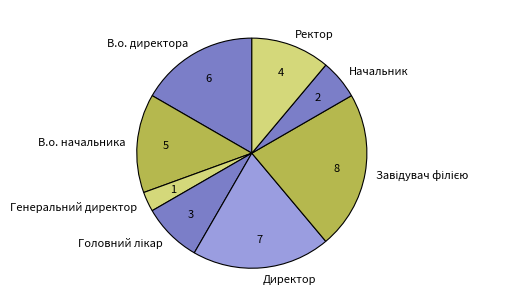

True or false: Генеральний директор accounts for 3% of the total.

True